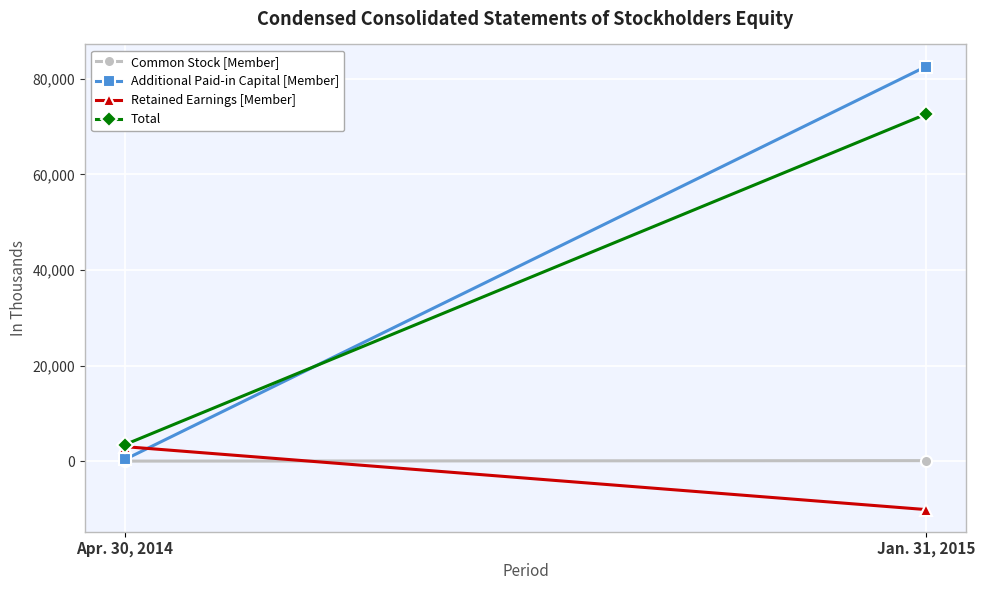

What is the minimum value shown in the chart?

-10096